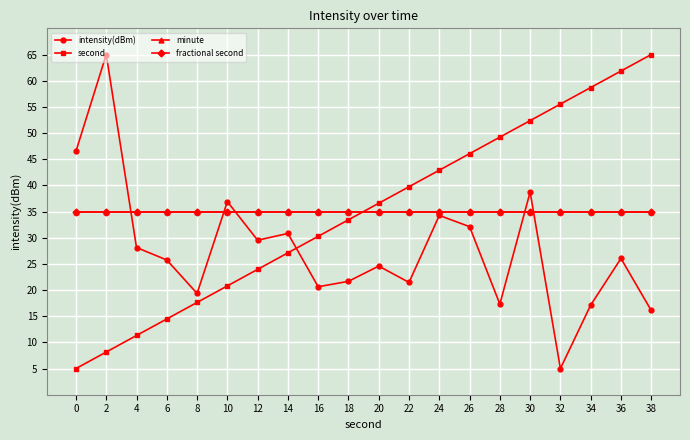

Is this an area chart (filled region under the line)?

No